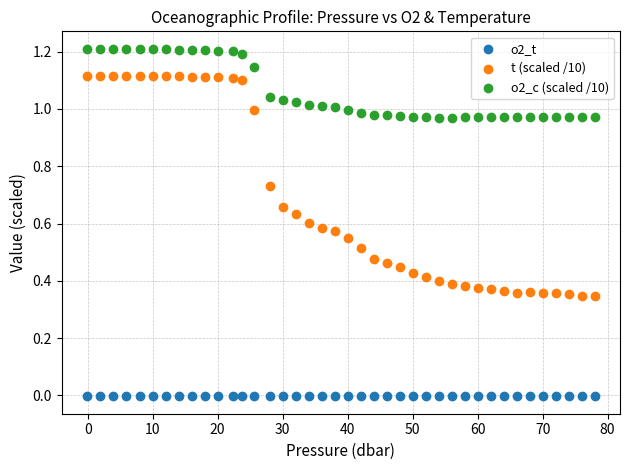

Which series has the largest Y range (max minus min)?

t (scaled /10)